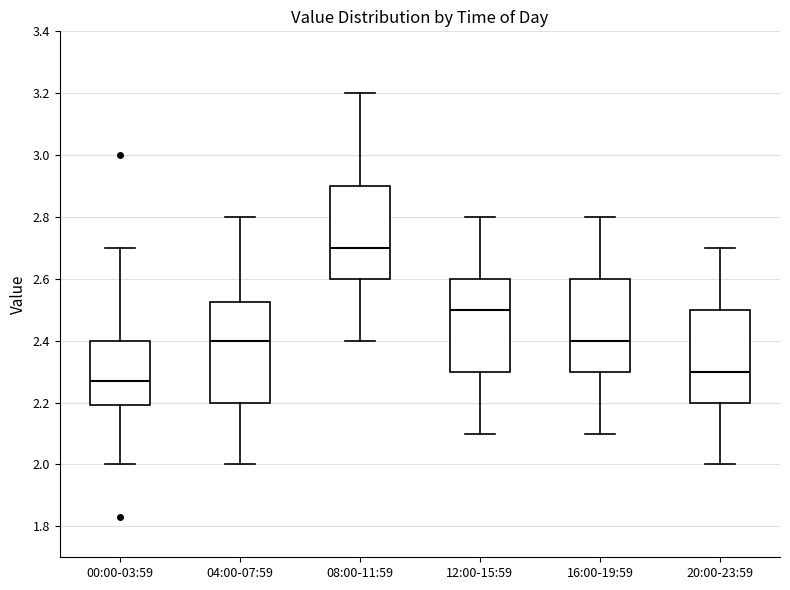

Which box has the lowest median line?

00:00-03:59